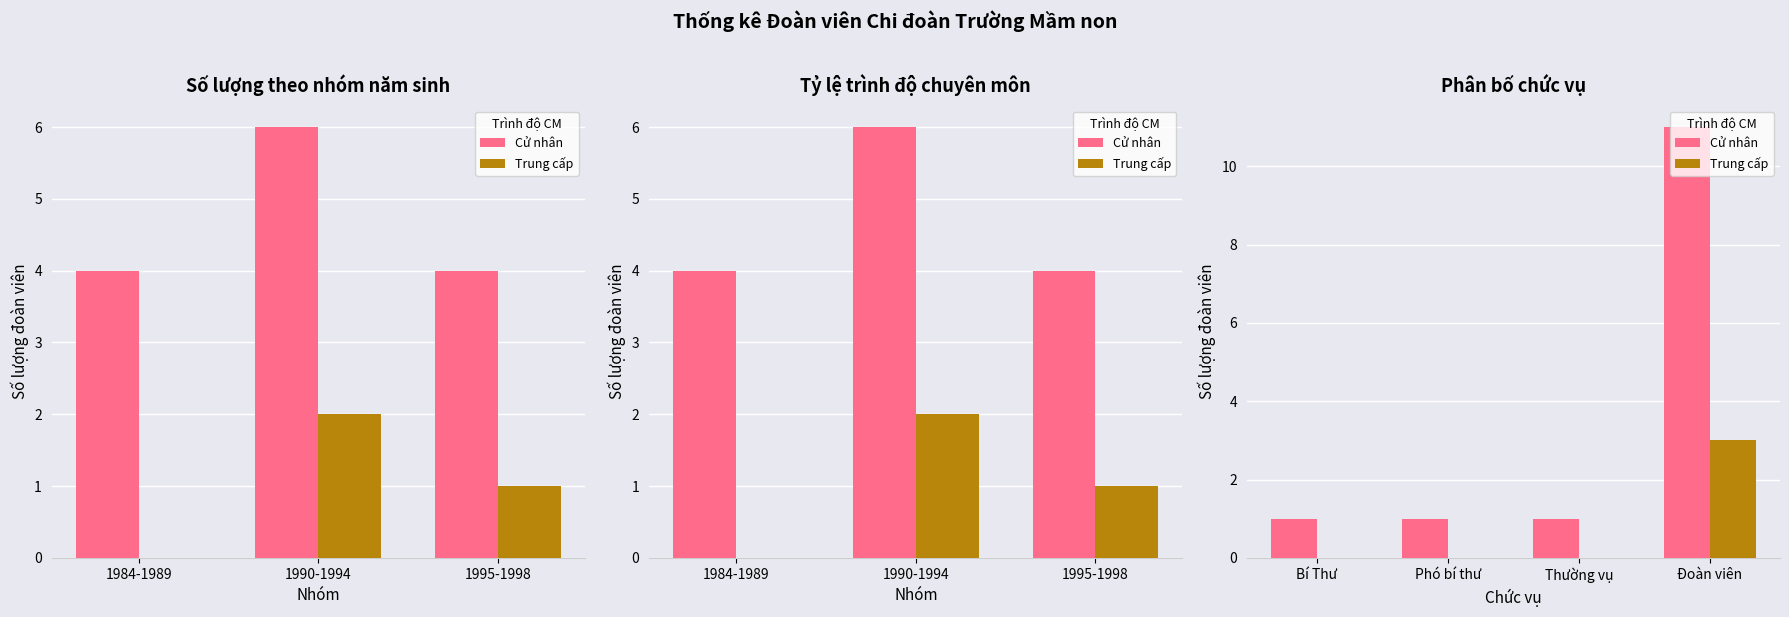

Is it true that Cử nhân equals 2 at Bí Thư?

False